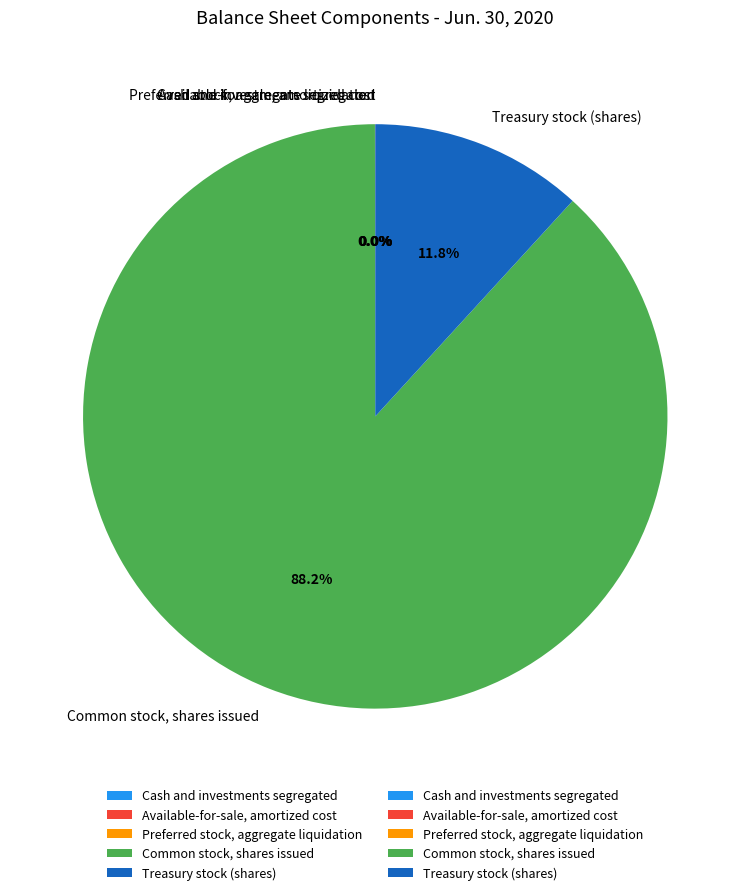

Which category accounts for the majority?

Common stock, shares issued